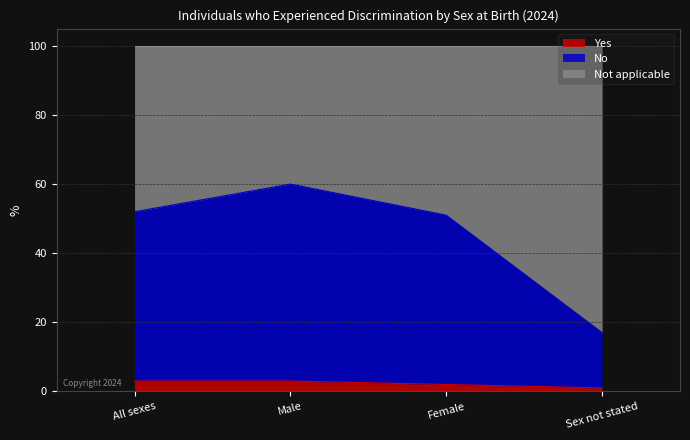

What is the maximum value for Yes?

3